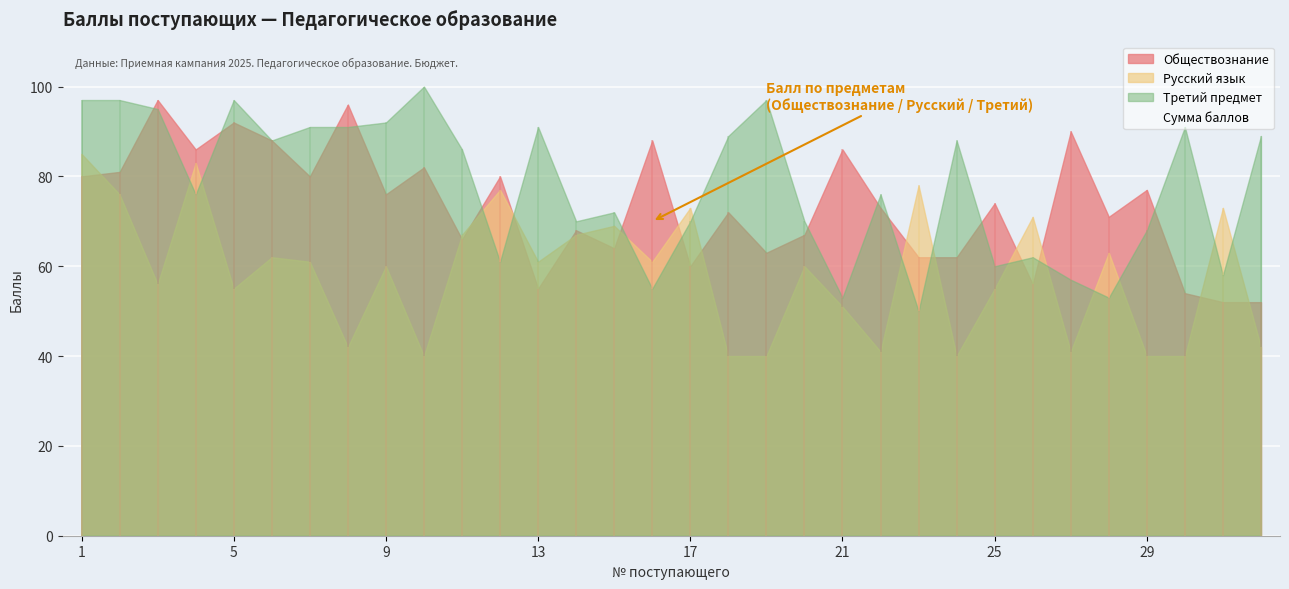

What value does the Сумма баллов series have at 14, to the nearest 10?

200